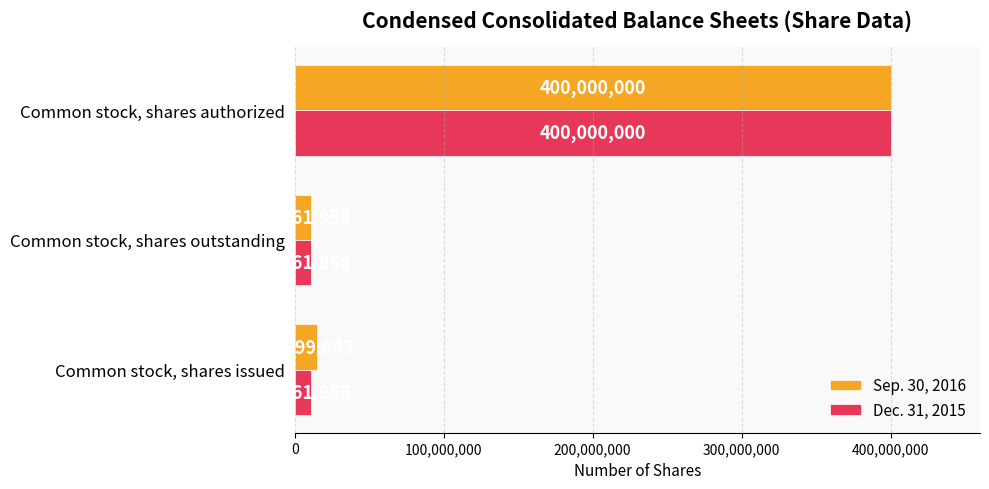

Which series has the largest total across all categories?

Sep. 30, 2016